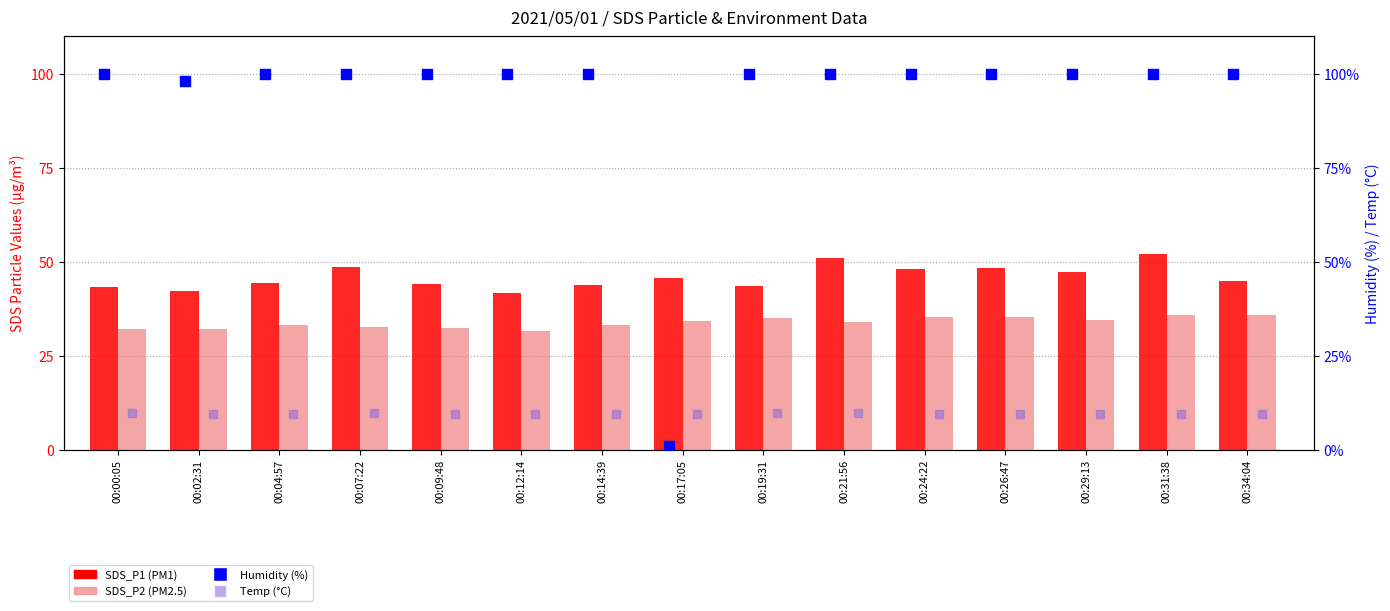

Which series reaches the minimum Y coordinate?

Humidity (%)